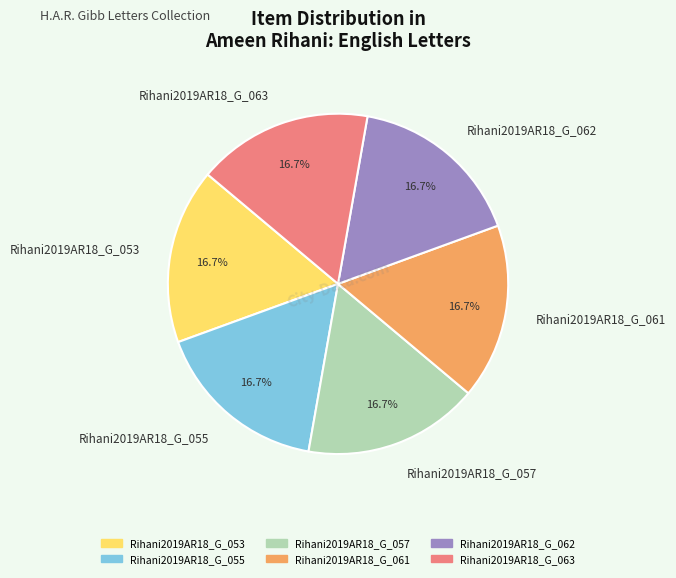

Does Rihani2019AR18_G_057 account for over 50% of the chart?

No